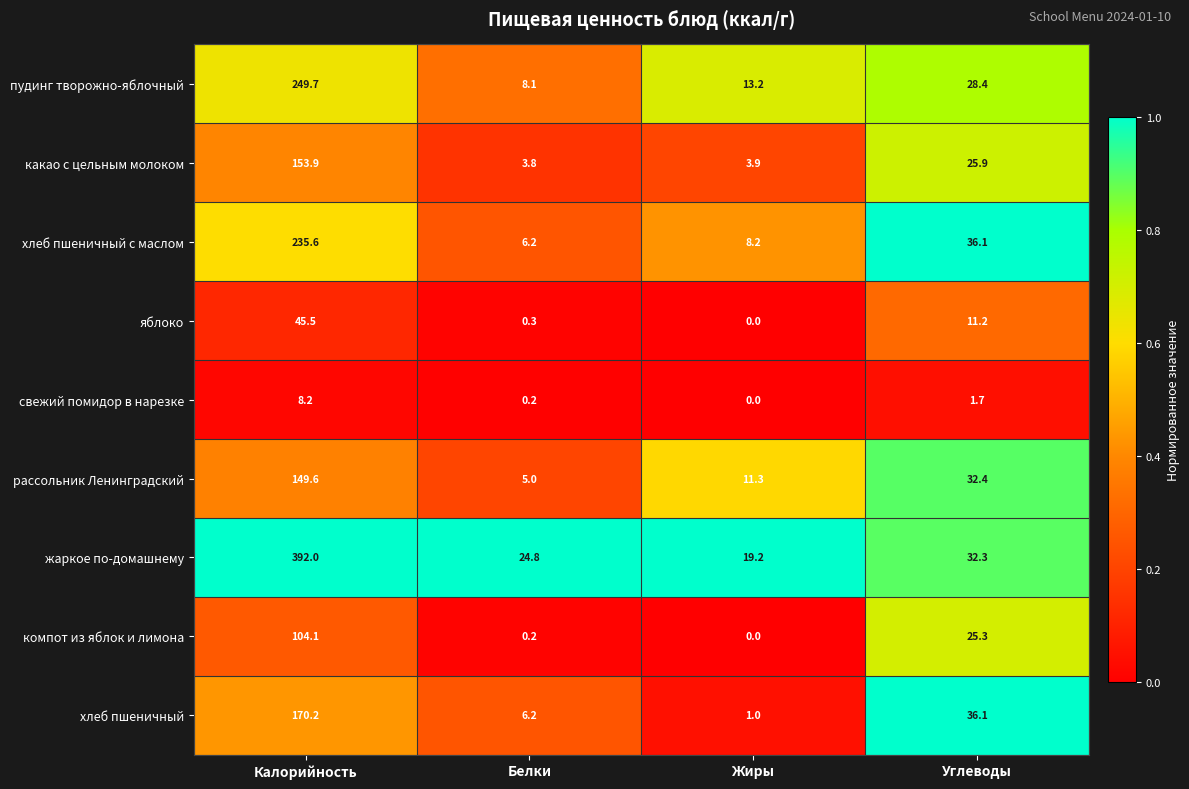

What is the sum of the хлеб пшеничный с маслом values at Жиры and Калорийность?

243.8